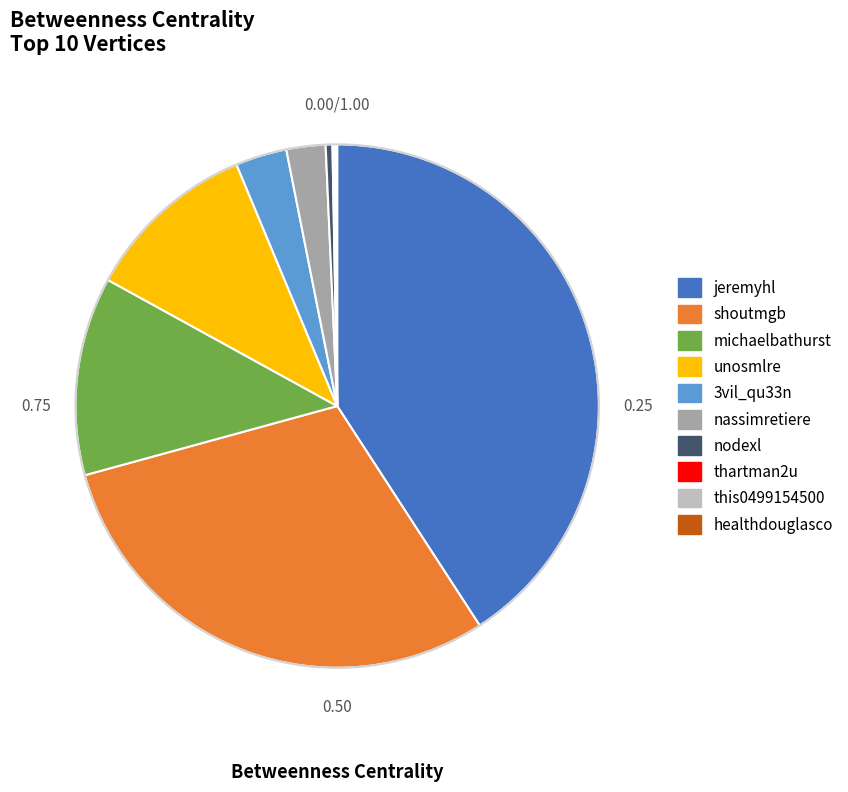

Is the sum of shoutmgb and jeremyhl greater than half?

Yes